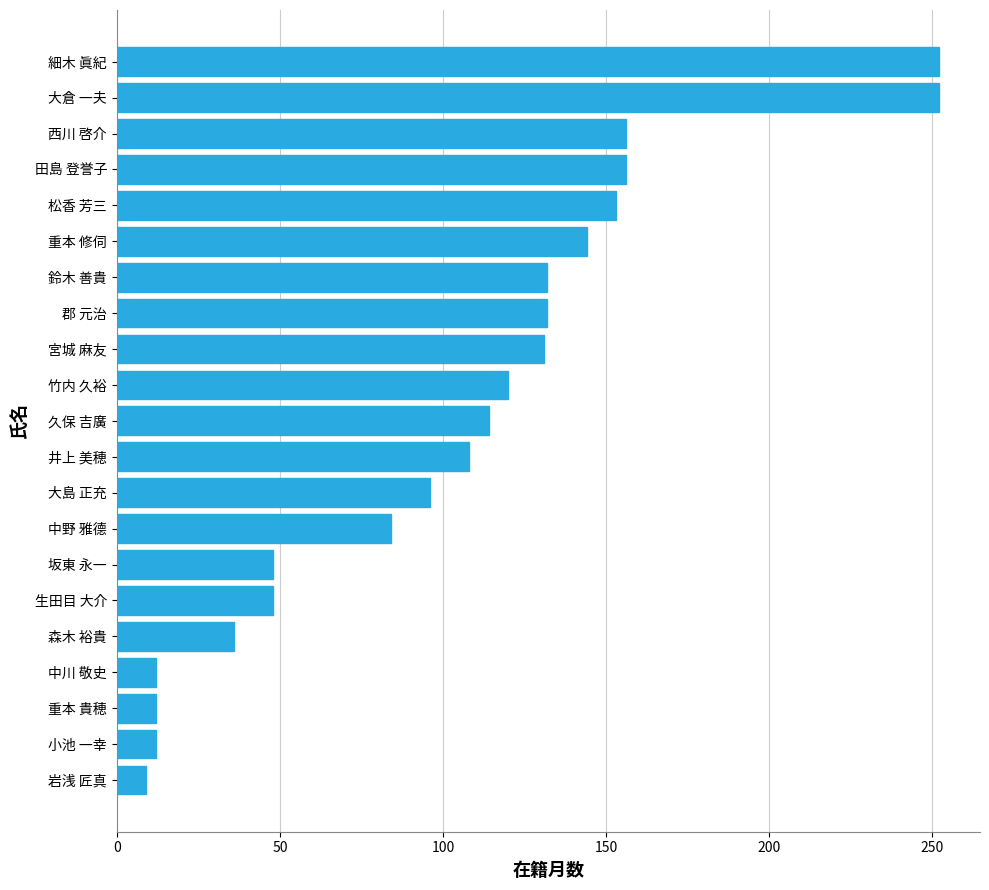

What is the ratio of the value at 井上 美穂 to the value at 小池 一幸?

9.0